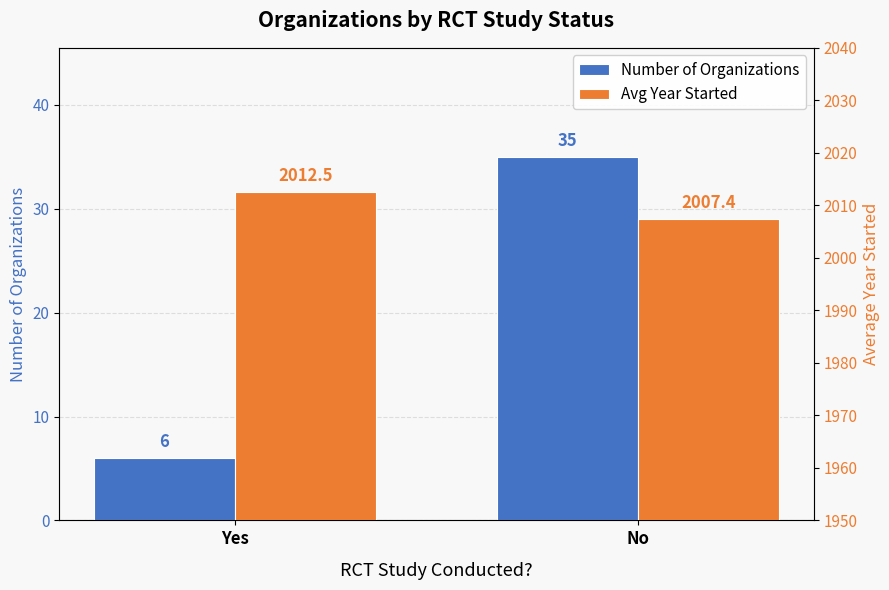

Which category has the highest value in the Number of Organizations series?

No